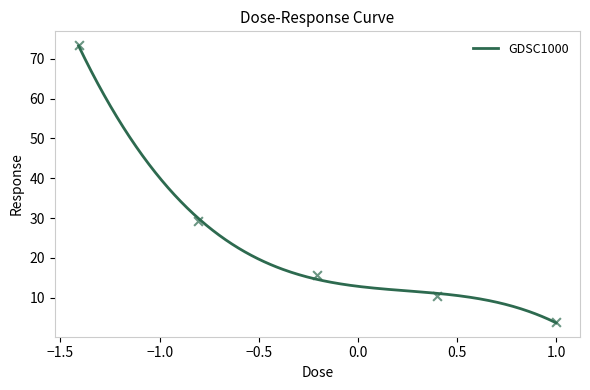

What is the minimum value for GDSC1000?

3.7